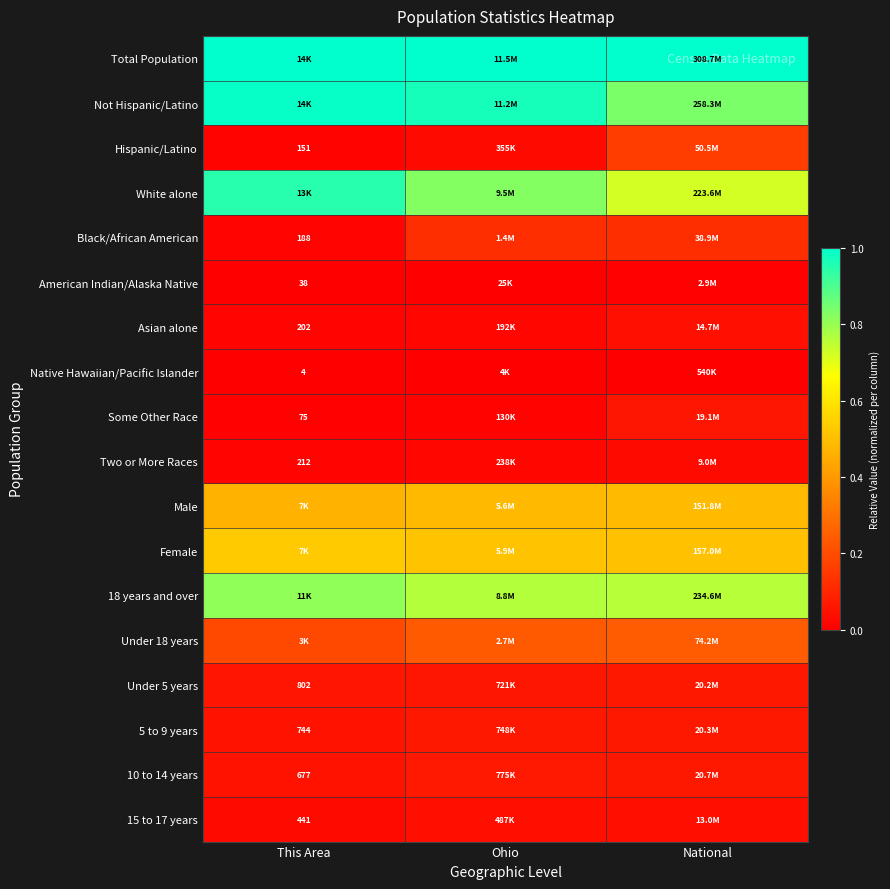

Is the value of Under 18 years at National greater than the value of 15 to 17 years at This Area?

Yes